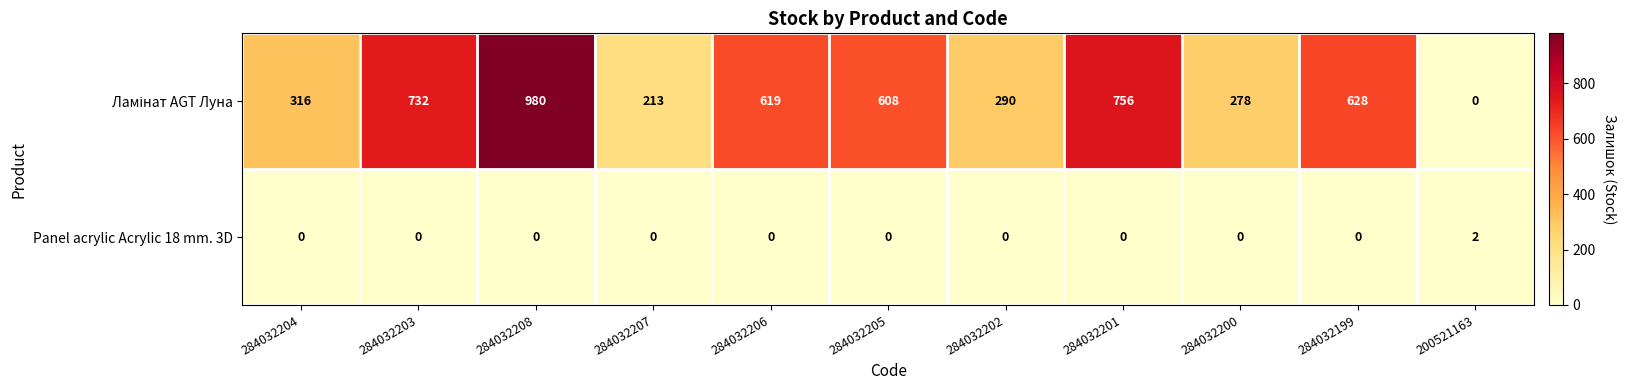

How many distinct data groups are displayed?

2